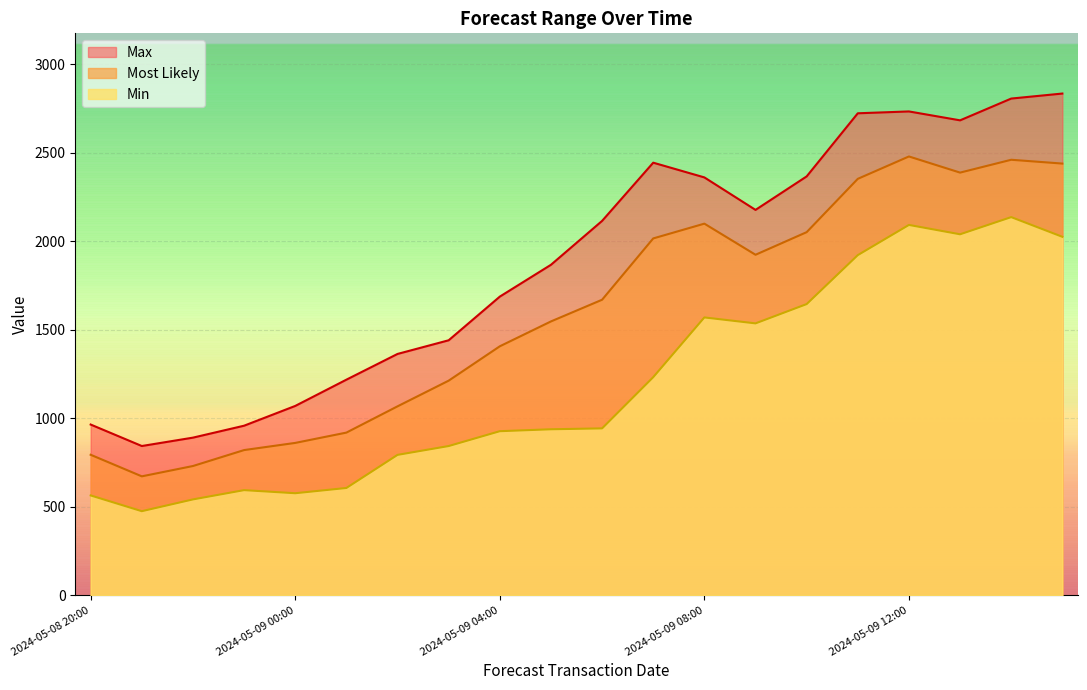

Reading left to right, extract all data points from this chart.

Min: 564.2	475.2	541.7	594.1	576.7	606.3	793.3	843.2	927.1	938.0	943.0	1232.3	1569.8	1536.2	1645.1	1921.8	2092.3	2039.5	2136.4	2025.2
Most Likely: 793.9	672.1	730.4	820.5	860.9	919.2	1067.5	1212.6	1406.7	1547.2	1669.7	2016.1	2099.5	1923.8	2051.5	2352.7	2479.1	2387.9	2460.4	2438.9
Max: 964.7	843.4	890.7	958.1	1069.8	1218.1	1363.5	1440.7	1687.4	1867.1	2115.0	2443.9	2360.8	2177.2	2366.4	2723.0	2733.4	2683.1	2806.2	2834.5